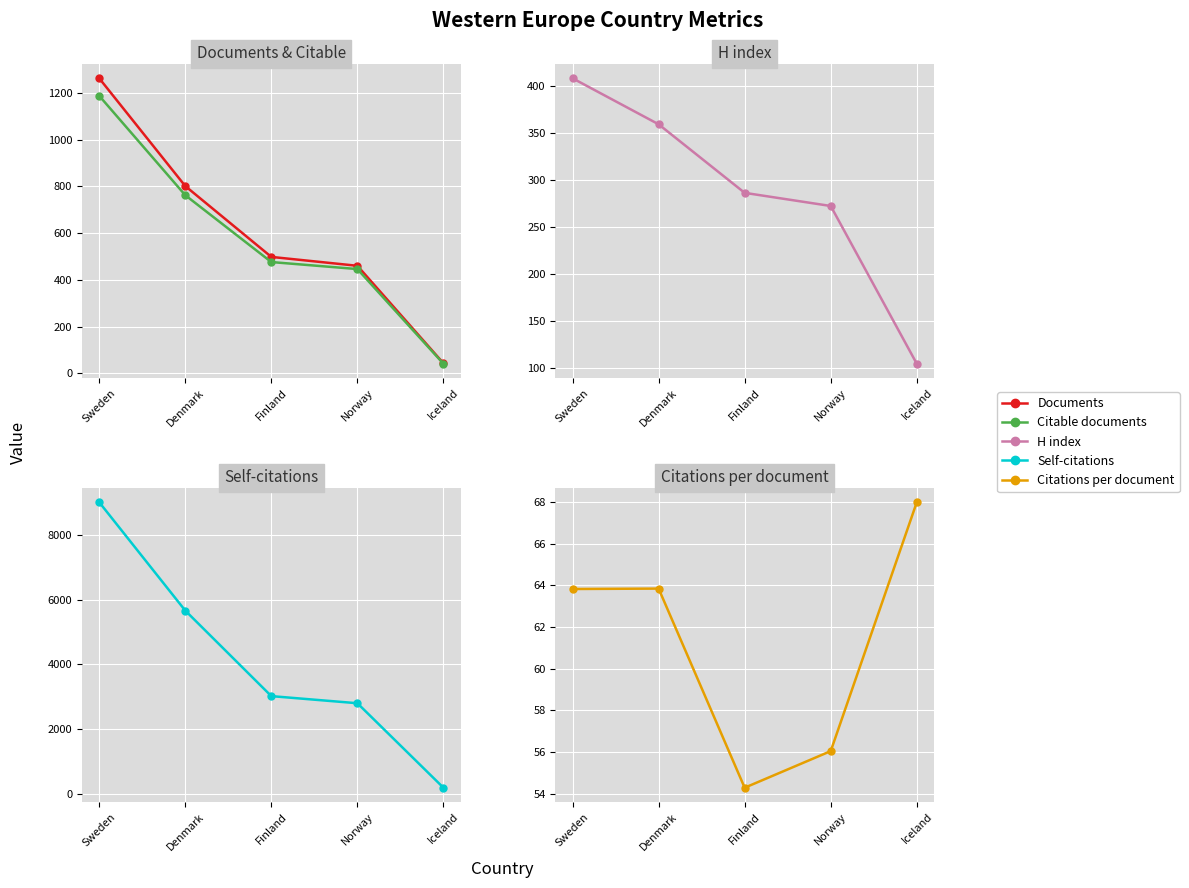

Is it true that Citable documents equals 476.0 at Finland?

True